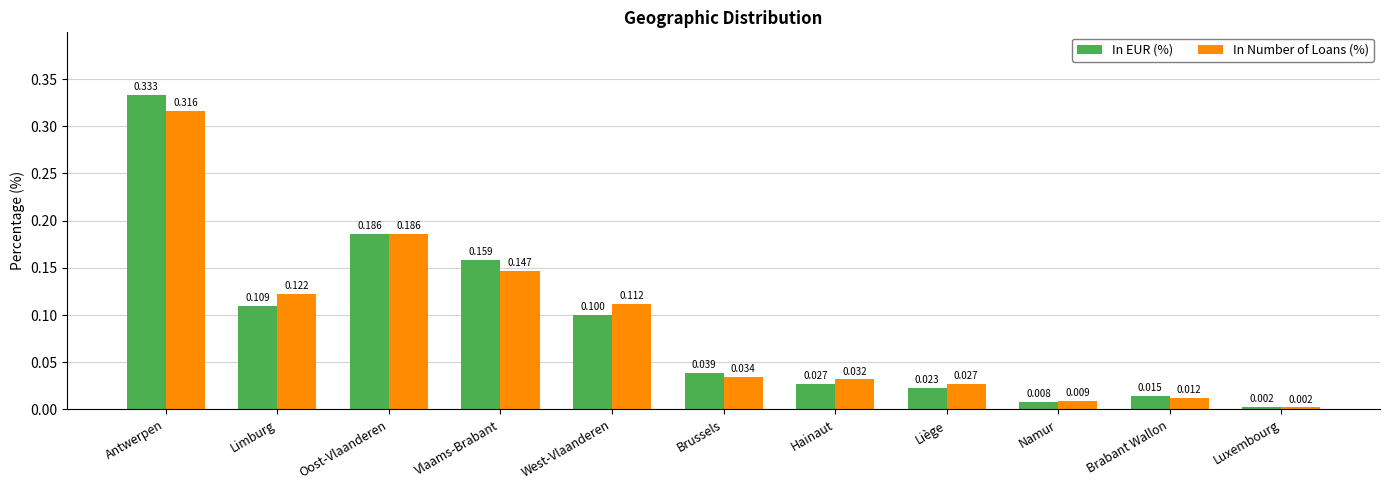

List the series in order of their peak value, lowest first.

In Number of Loans (%), In EUR (%)